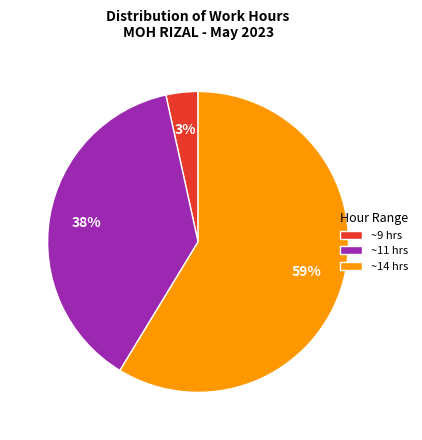

What percentage is the ~14 hrs slice, to the nearest percent?

59%